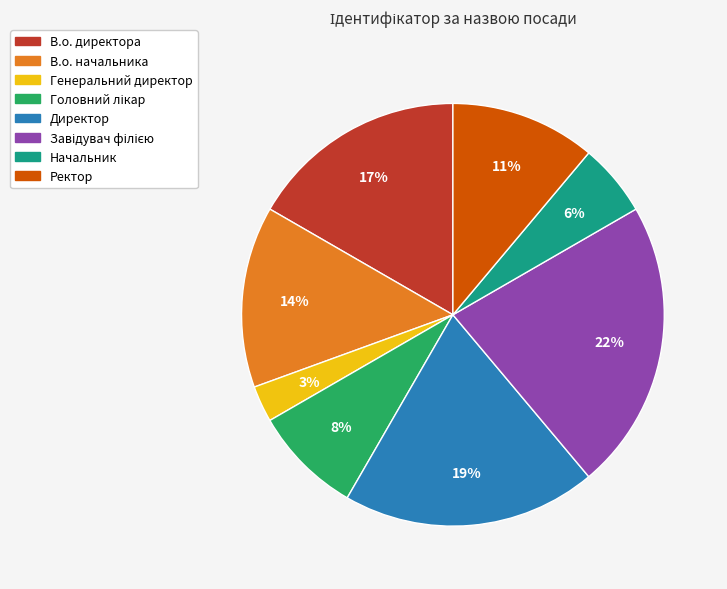

Which slice is the smallest?

Генеральний директор